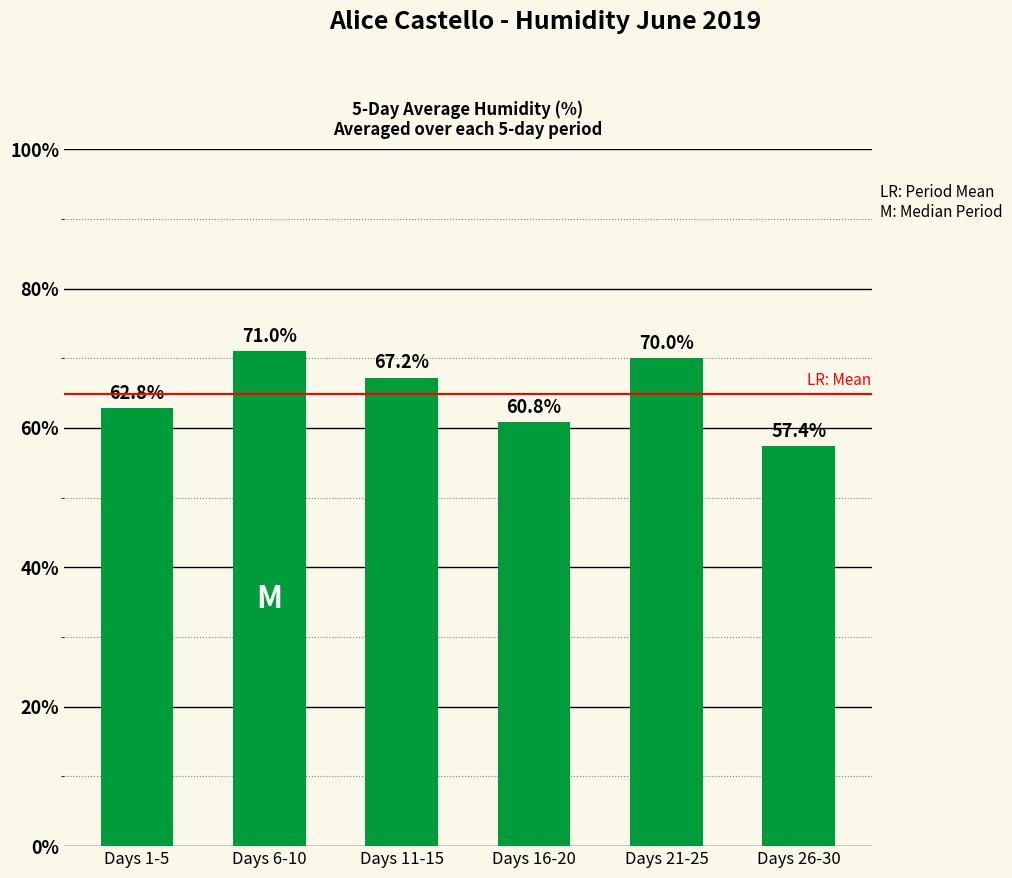

Are the bars grouped side by side (vs. stacked)?

No